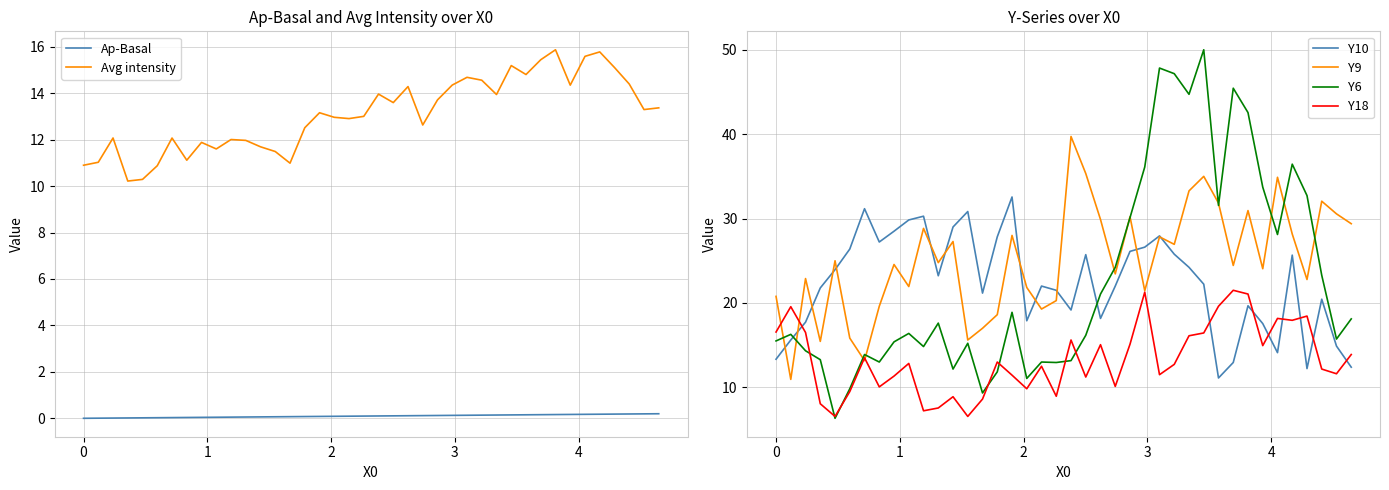

What is the maximum value for Y9?

39.7